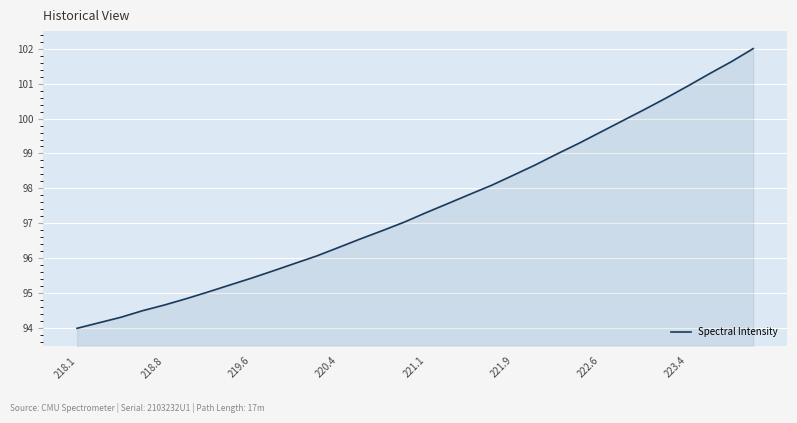

What is the difference between the maximum and minimum values?

8.0